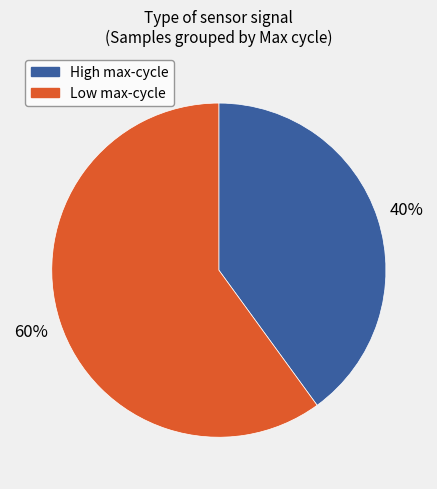

Is there a majority slice in this chart?

Yes